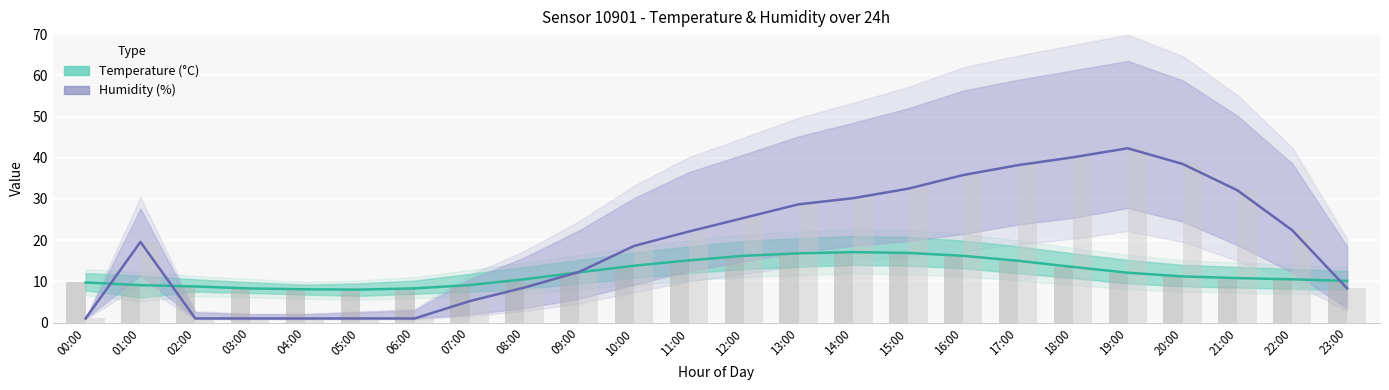

At which label does Humidity (%) reach its minimum?

00:00